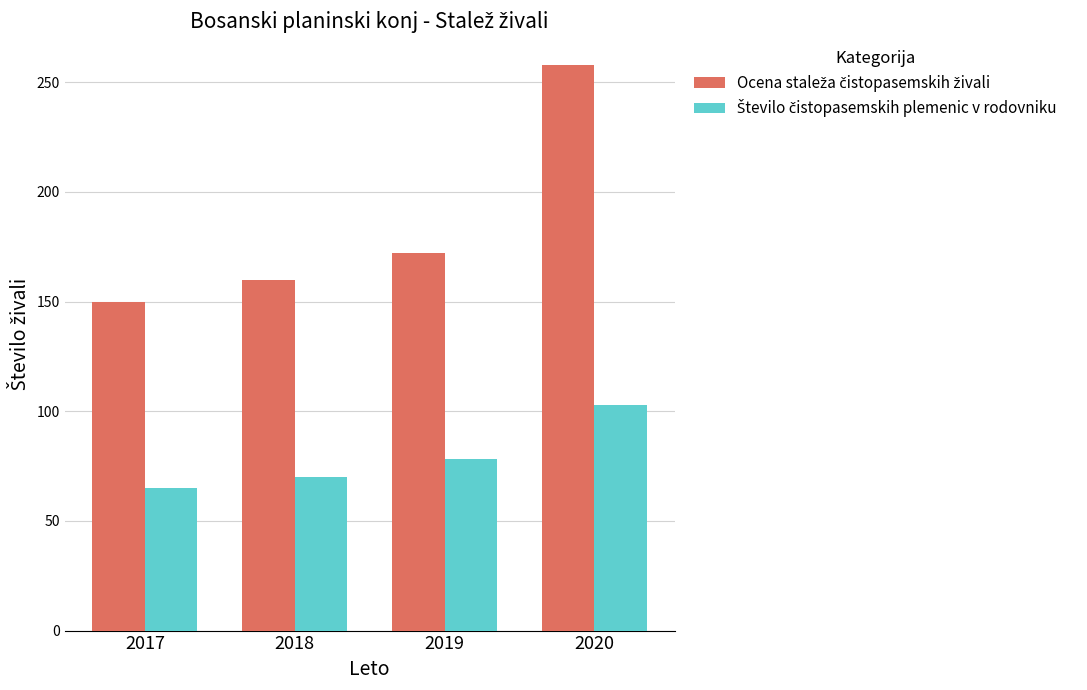

What is the minimum value shown in the chart?

65